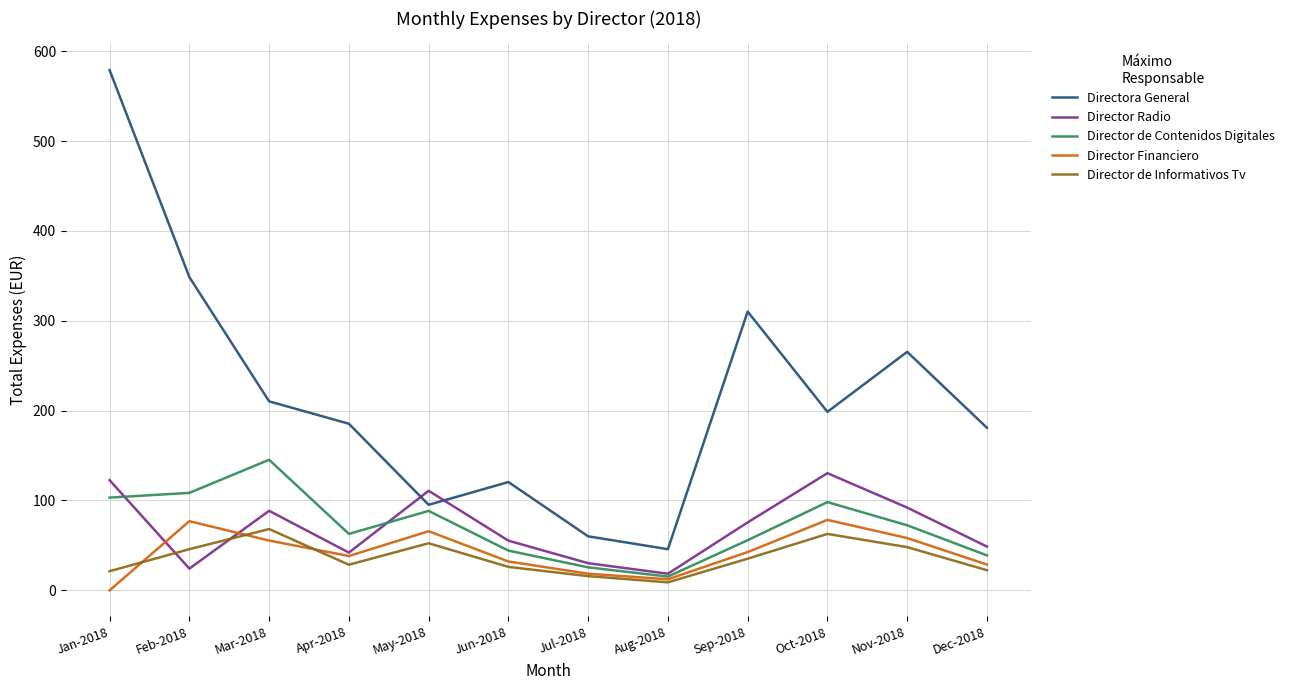

Where is Directora General nearest to the value 312?

Sep-2018